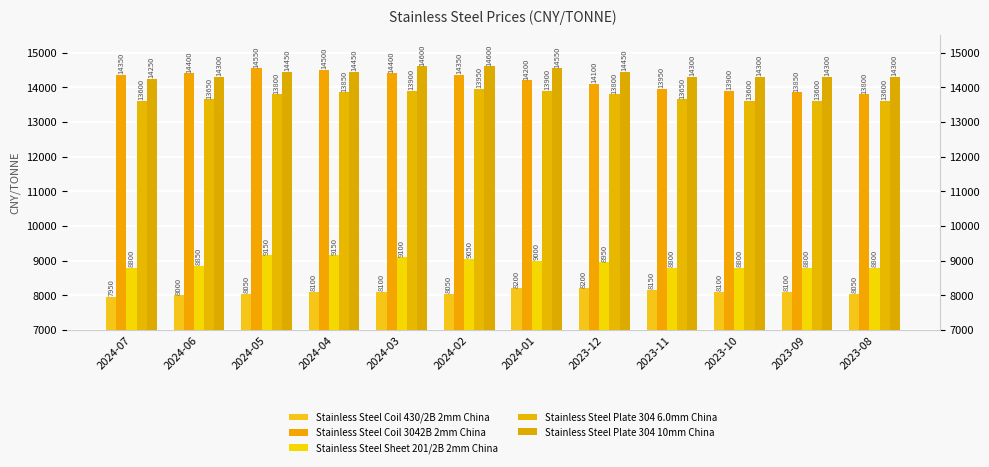

What position from the right is 2024-06?

11